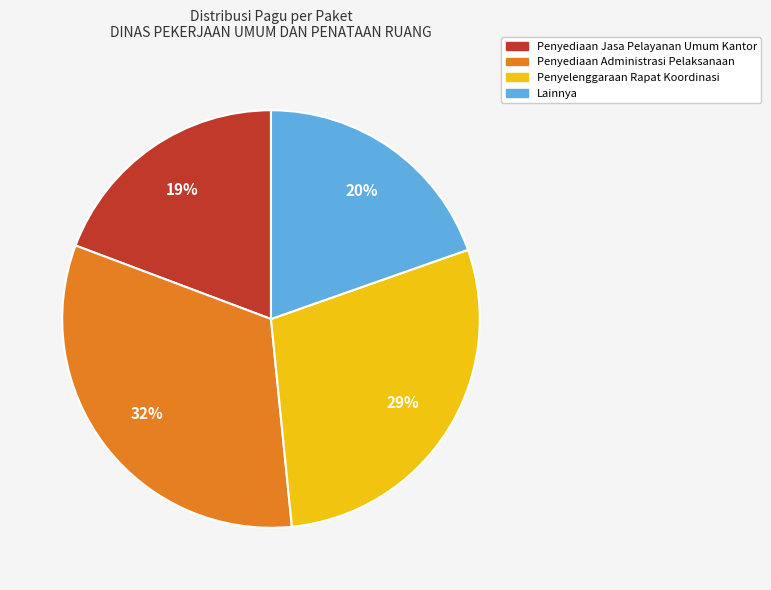

Count the number of slices in the pie.

4